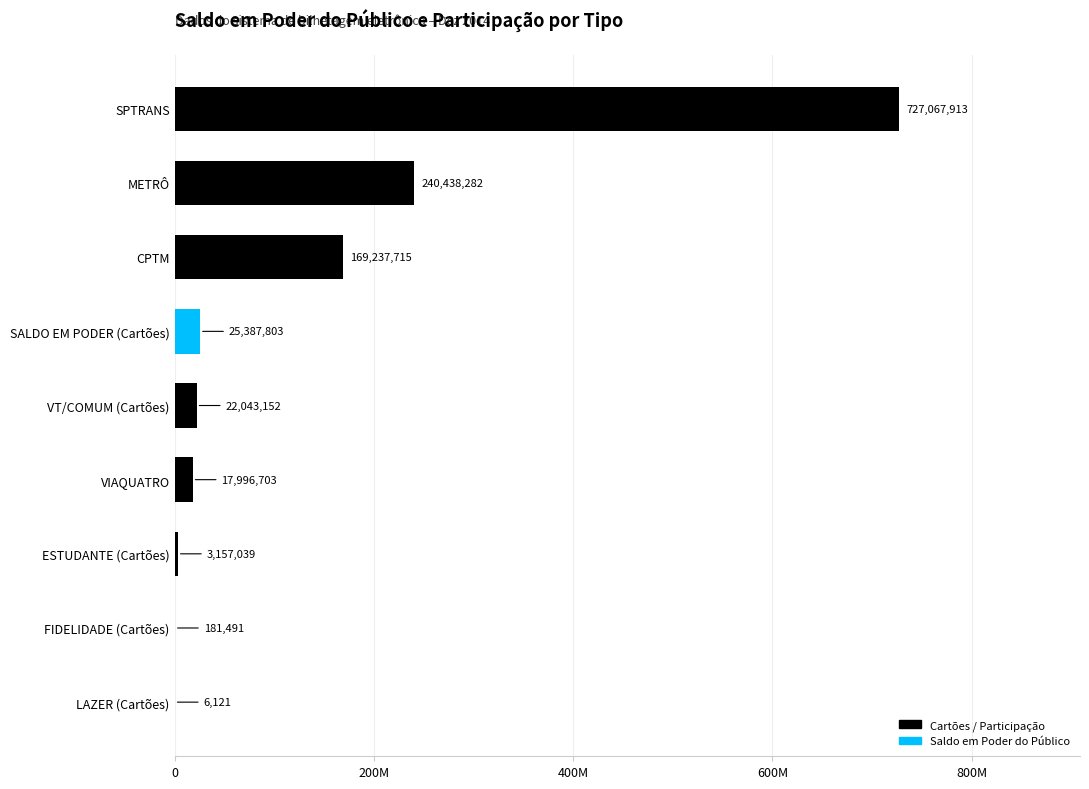

Rank the categories by value from lowest to highest.

LAZER (Cartões), FIDELIDADE (Cartões), ESTUDANTE (Cartões), VIAQUATRO, VT/COMUM (Cartões), SALDO EM PODER (Cartões), CPTM, METRÔ, SPTRANS